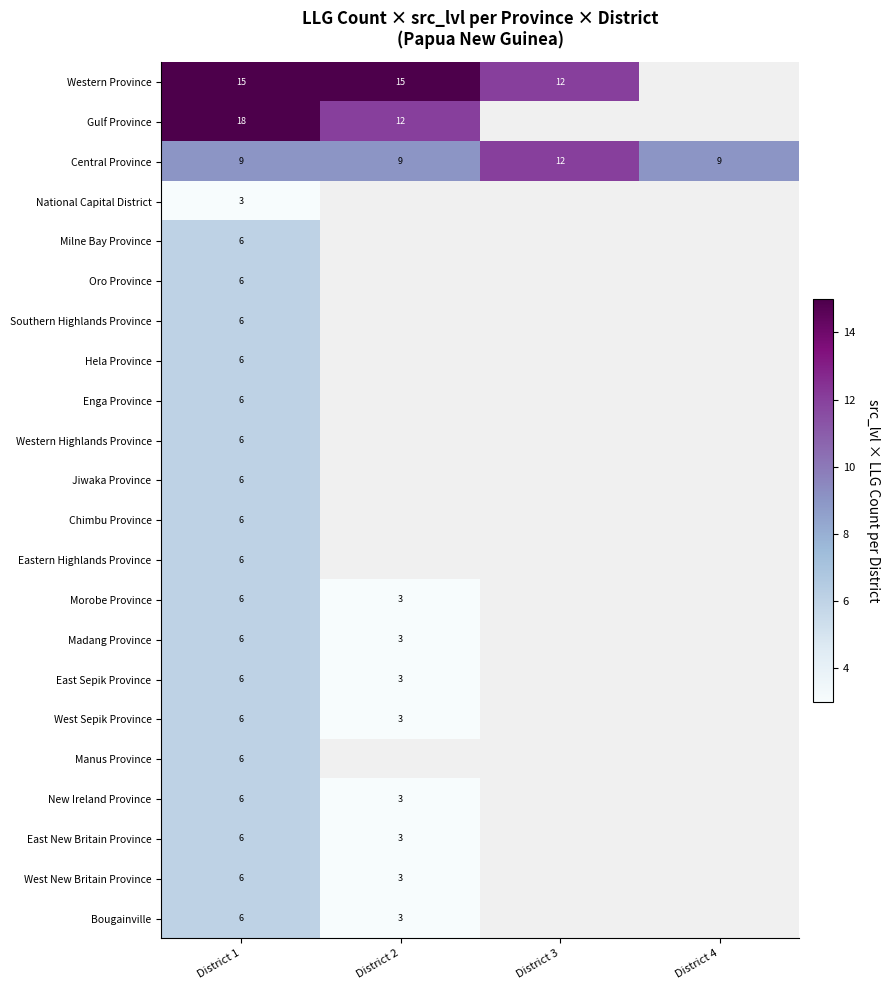

The value of Jiwaka Province at District 1 is 6. True or false?

True